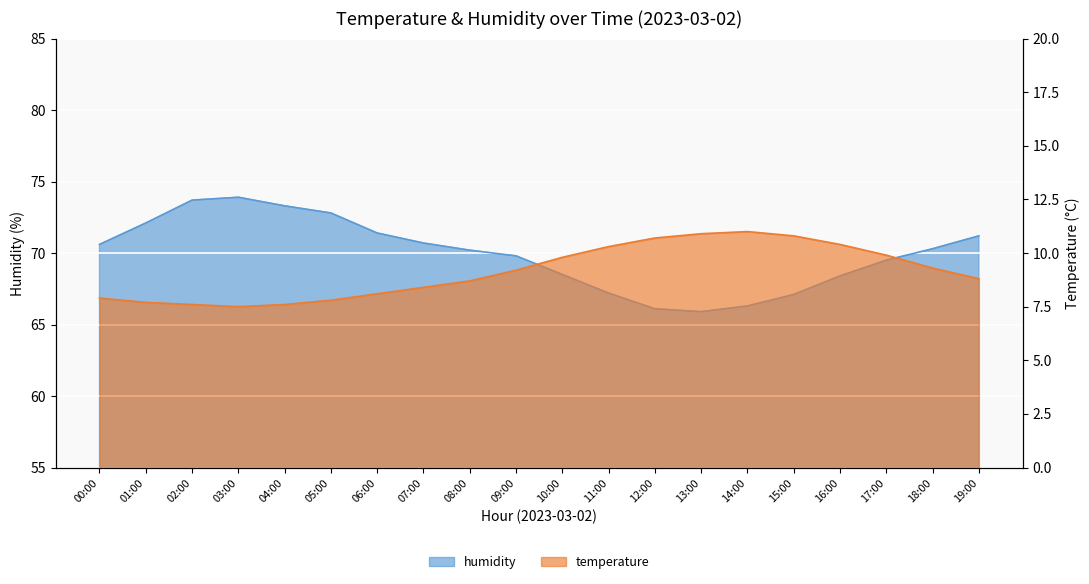

Rank the series at 07:00 from lowest to highest value.

temperature, humidity